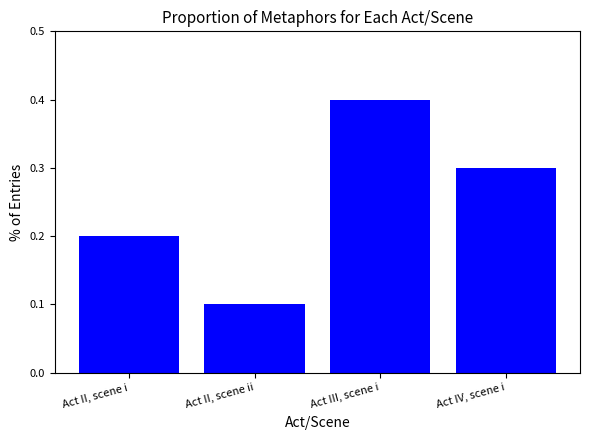

Rank the categories by value from lowest to highest.

Act II, scene ii, Act II, scene i, Act IV, scene i, Act III, scene i